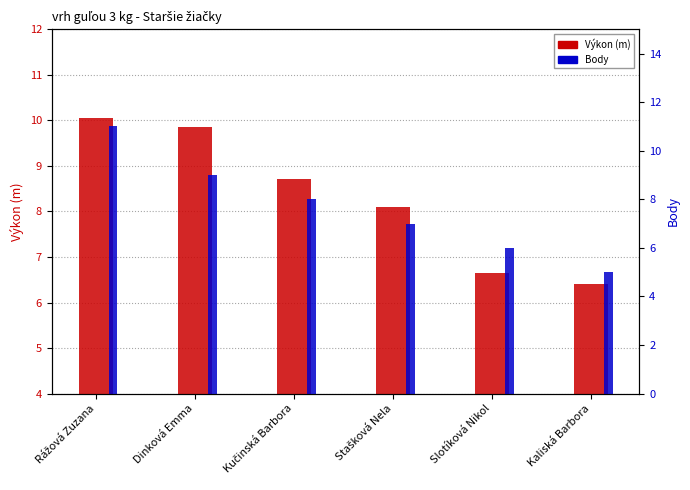

Is the value of Body at Slotíková Nikol greater than the value of Výkon (m) at Stašková Nela?

No